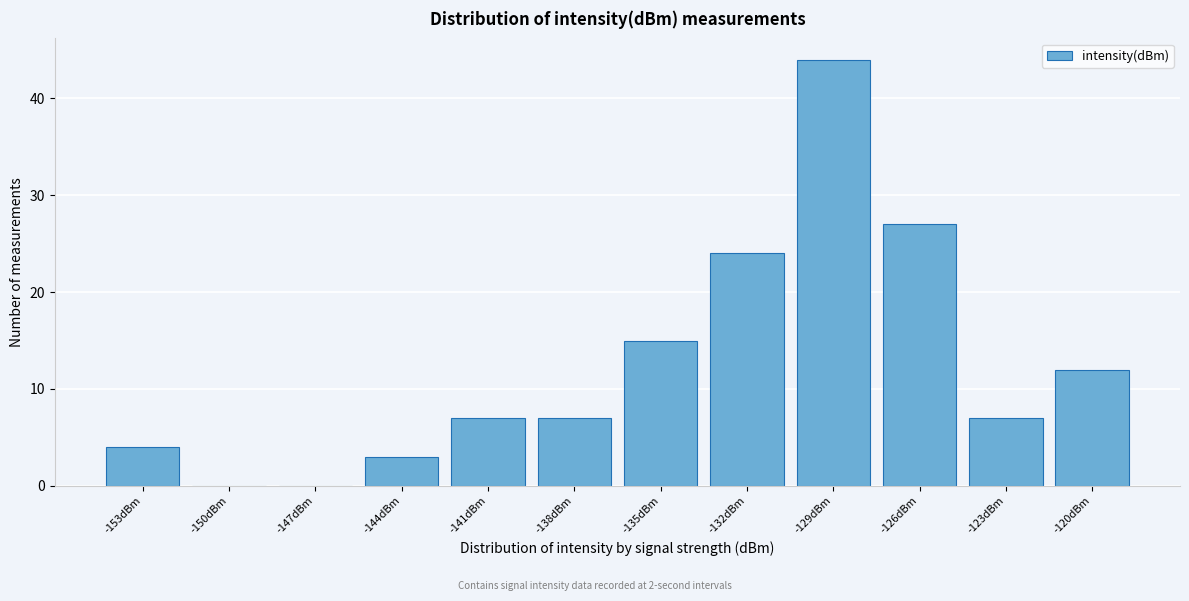

Reading left to right, transcribe all the data shown in this chart.

-153dBm=4	-150dBm=0	-147dBm=0	-144dBm=3	-141dBm=7	-138dBm=7	-135dBm=15	-132dBm=24	-129dBm=44	-126dBm=27	-123dBm=7	-120dBm=12